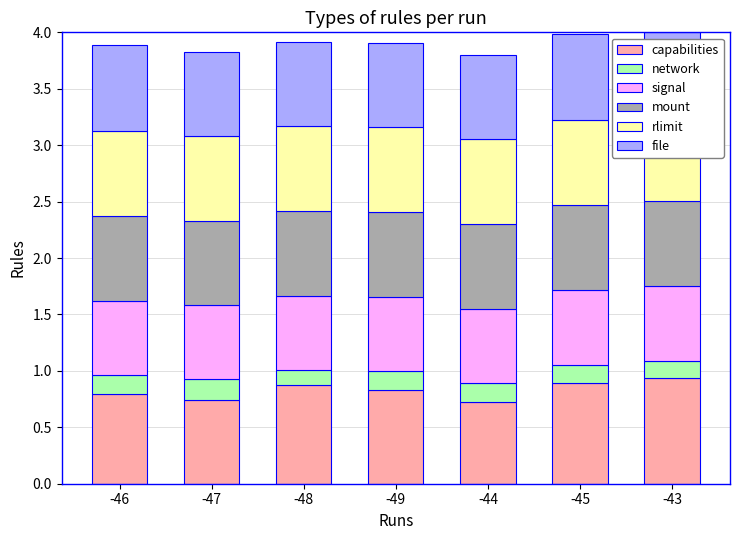

What is the value of the file bar at the 2nd from the left?

0.7